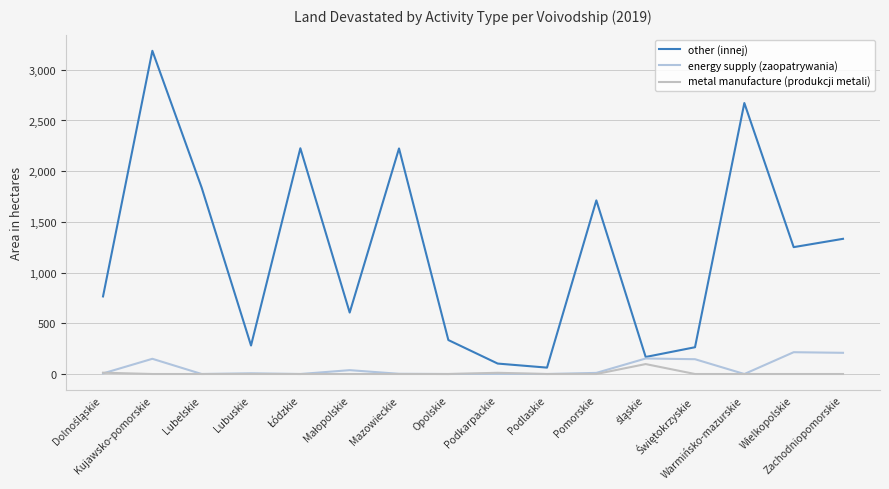

Which series has the largest range (max minus min)?

other (innej)